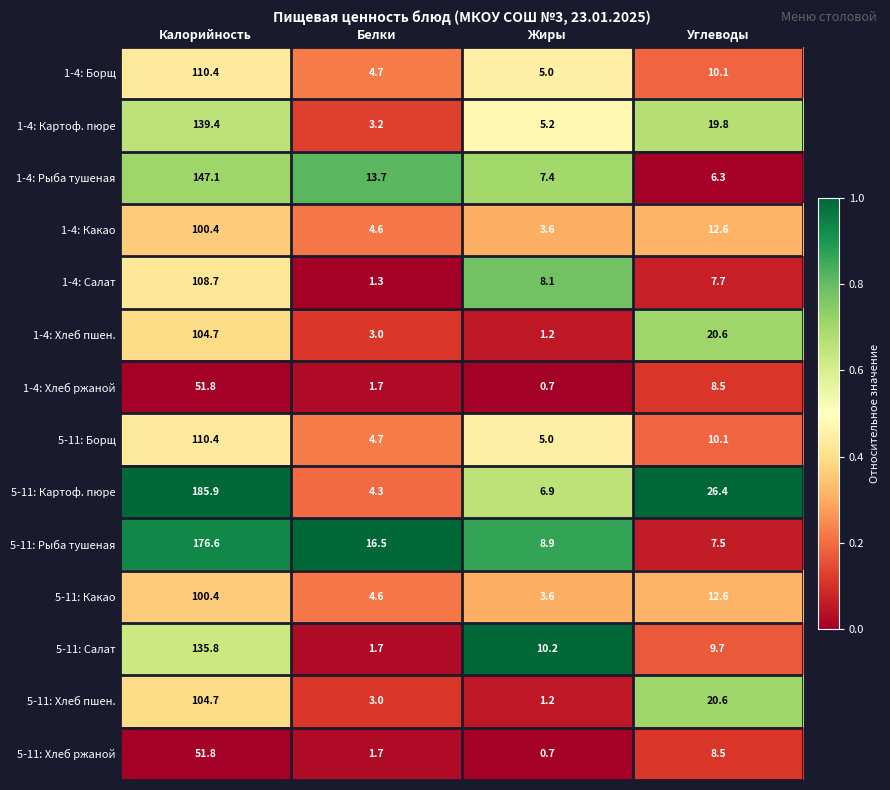

What is the difference between the maximum and minimum values in the 1-4: Какао series?

96.8